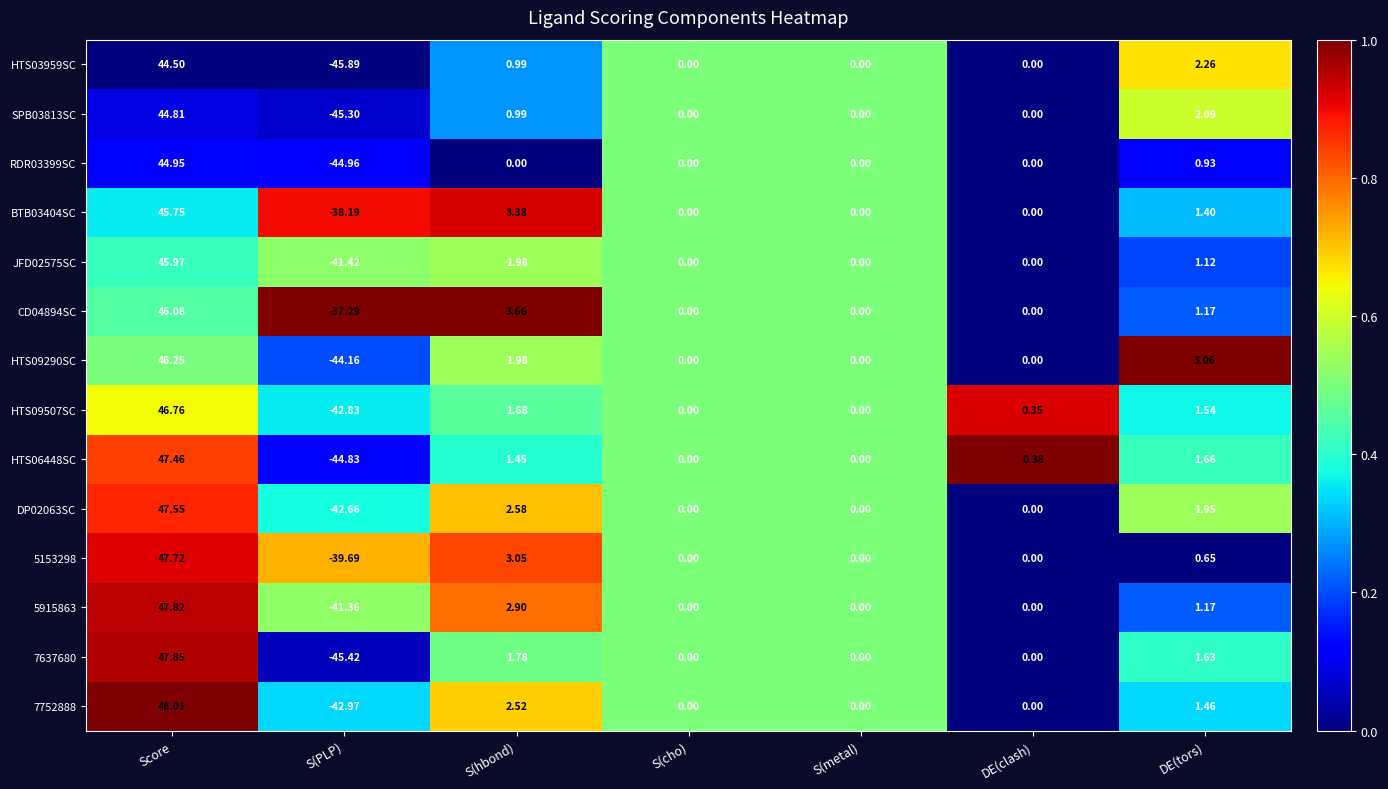

At which category is the sum across all series the highest?

Score